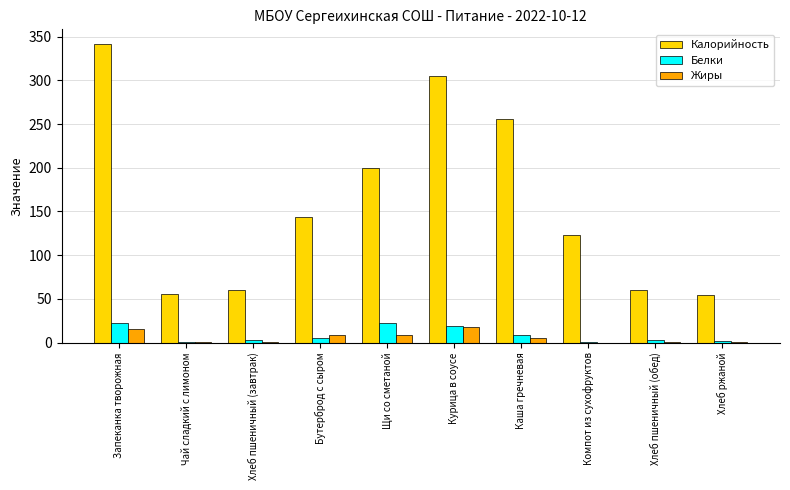

What is the maximum value for Белки?

22.3